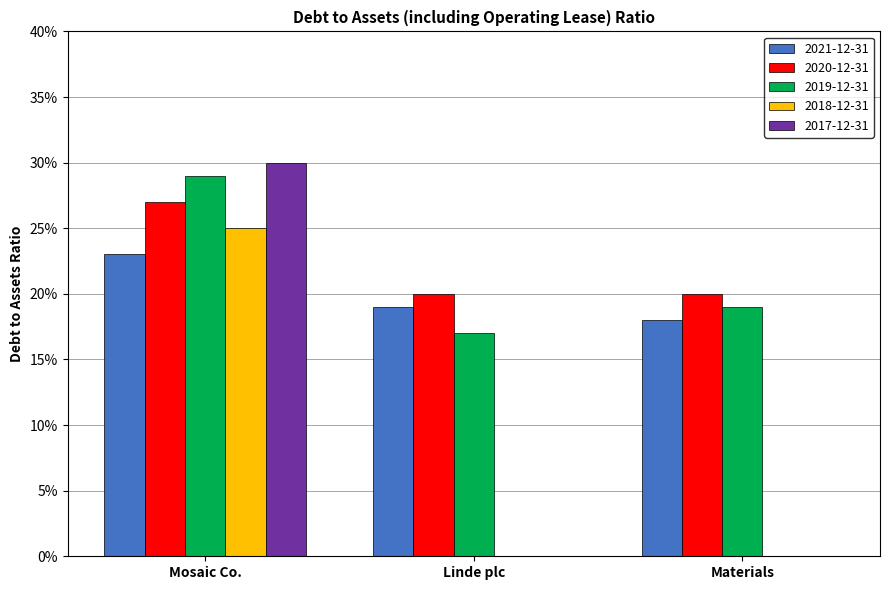

Is the value of 2020-12-31 at Materials greater than the value of 2018-12-31 at Materials?

Yes